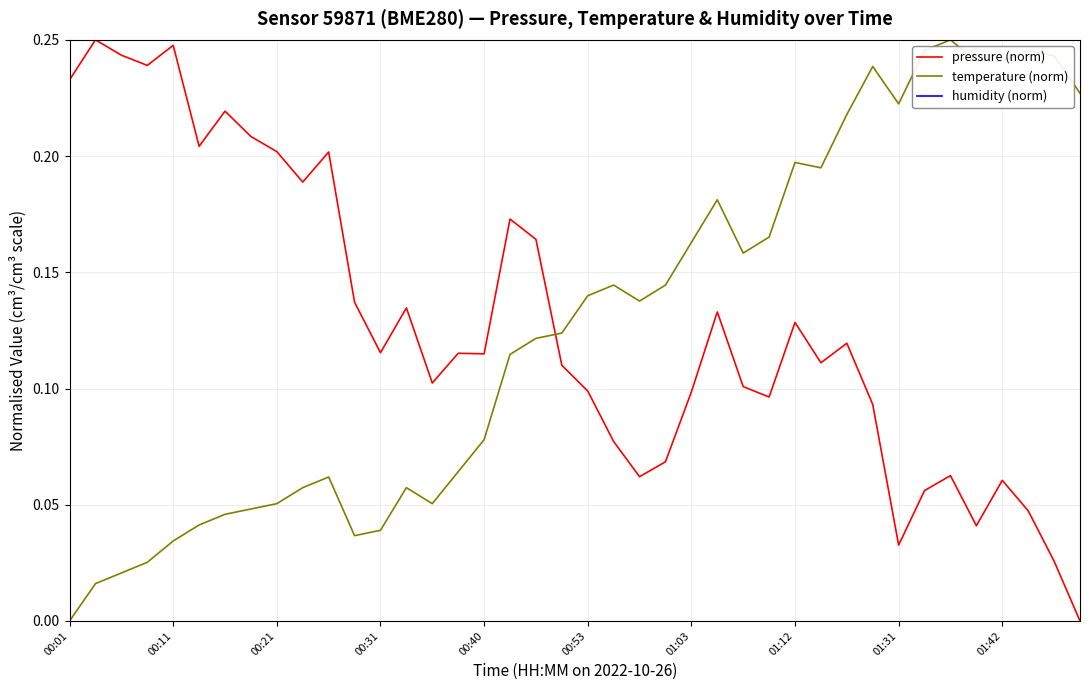

True or false: pressure (norm) and temperature (norm) cross at least once.

True